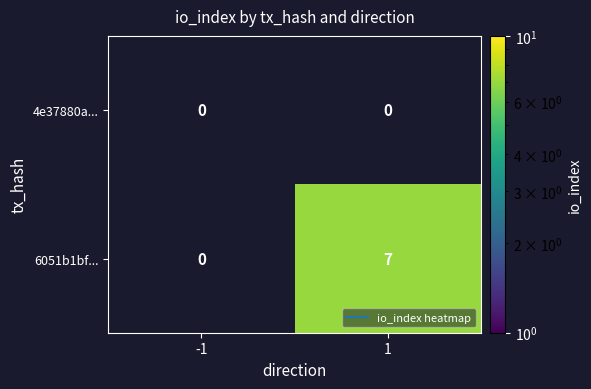

Is the value of 4e37880a... at -1 greater than the value of 6051b1bf... at -1?

No